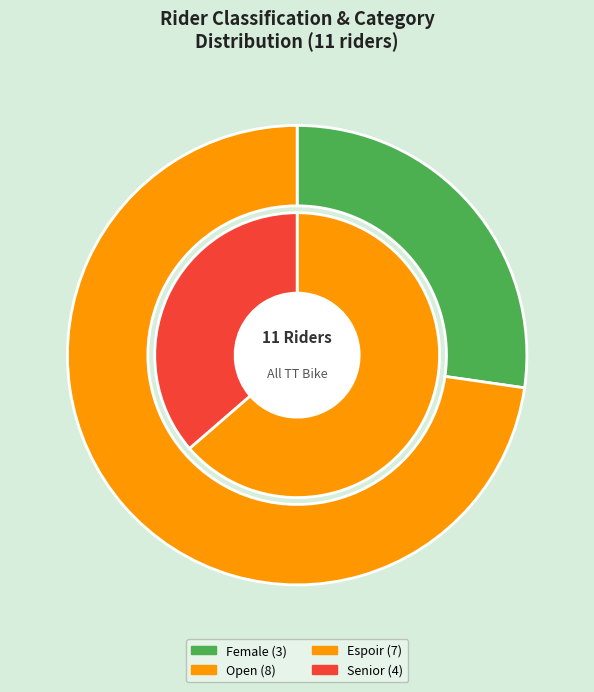

True or false: Female accounts for 27% of the total.

True